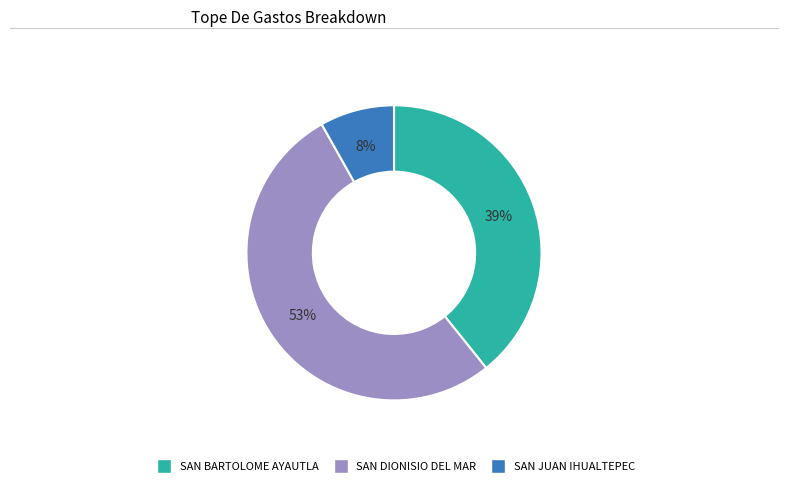

To the nearest percent, what is the average slice percentage?

33%